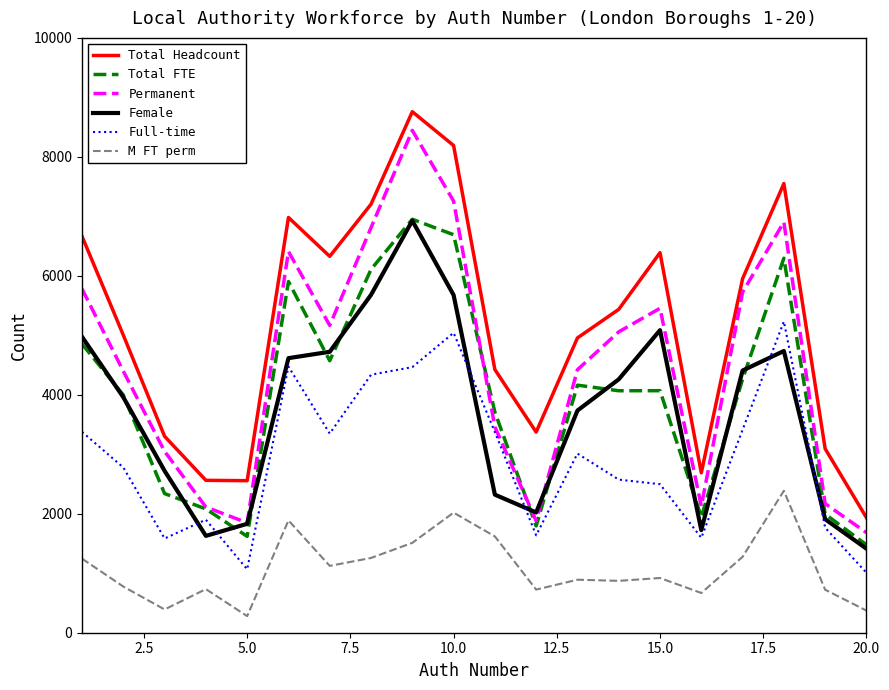

Which series has the largest total across all categories?

Total Headcount